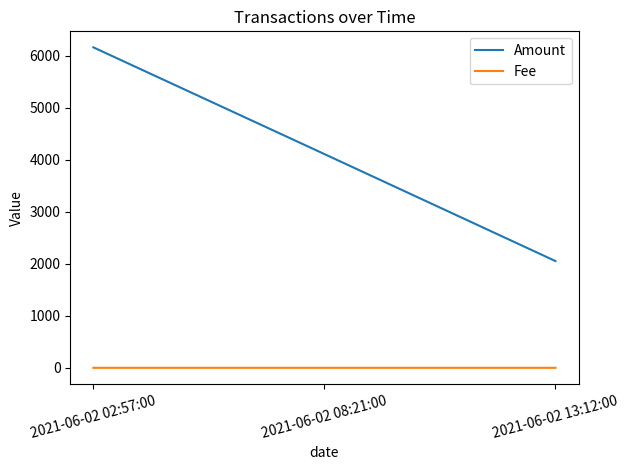

Count the number of data series in this chart.

2